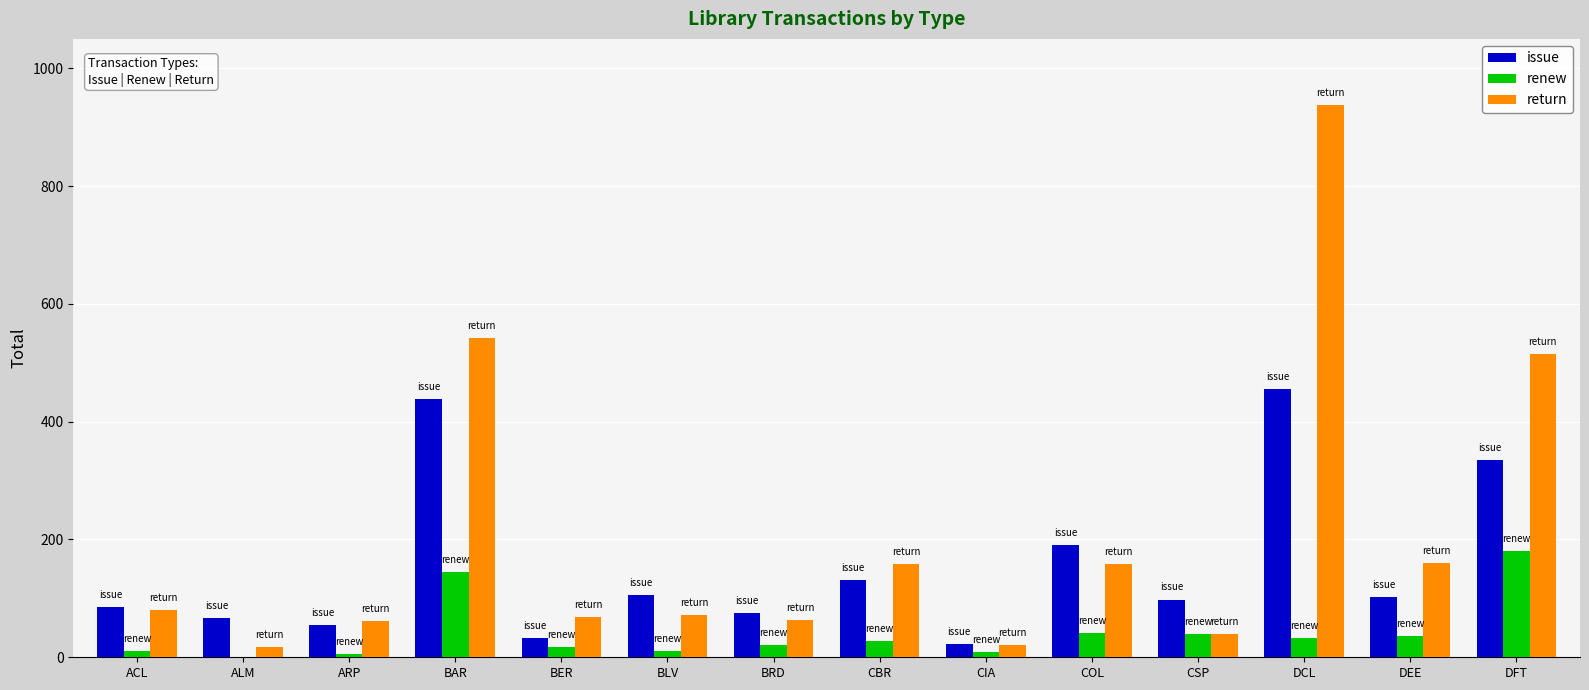

Which series changed the most between ARP and BAR?

return